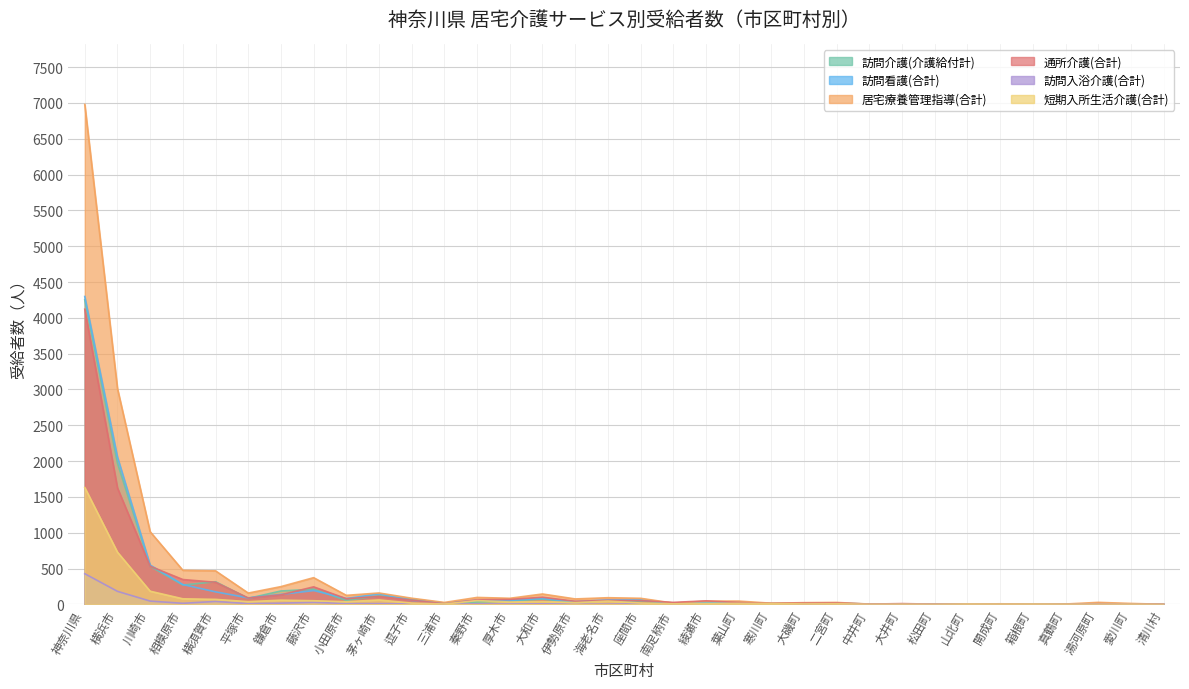

Read the 通所介護(合計) value at 葉山町, to the nearest 50.

50